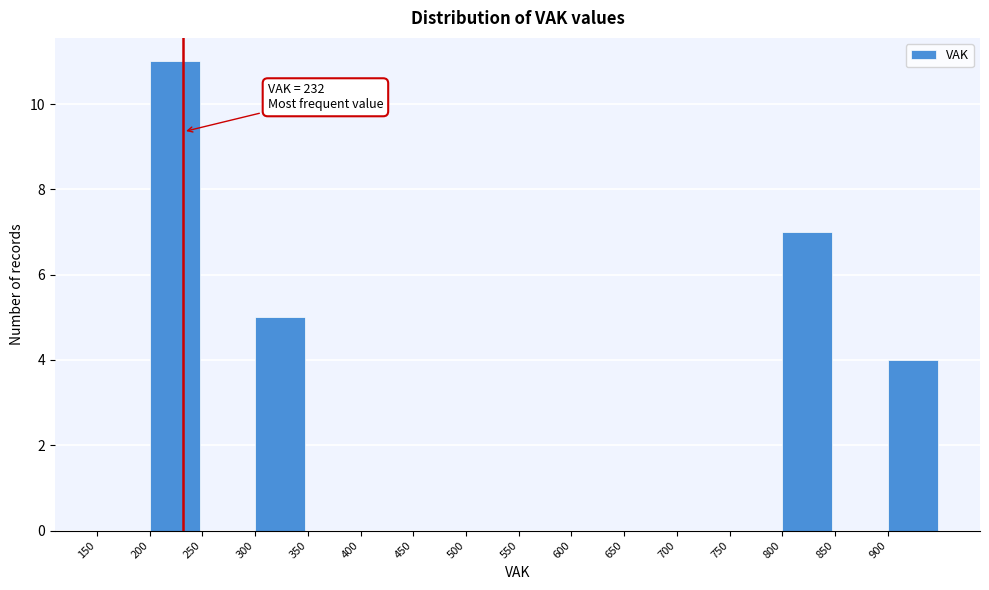

Which range on the x-axis has the tallest bar?

200 to 250